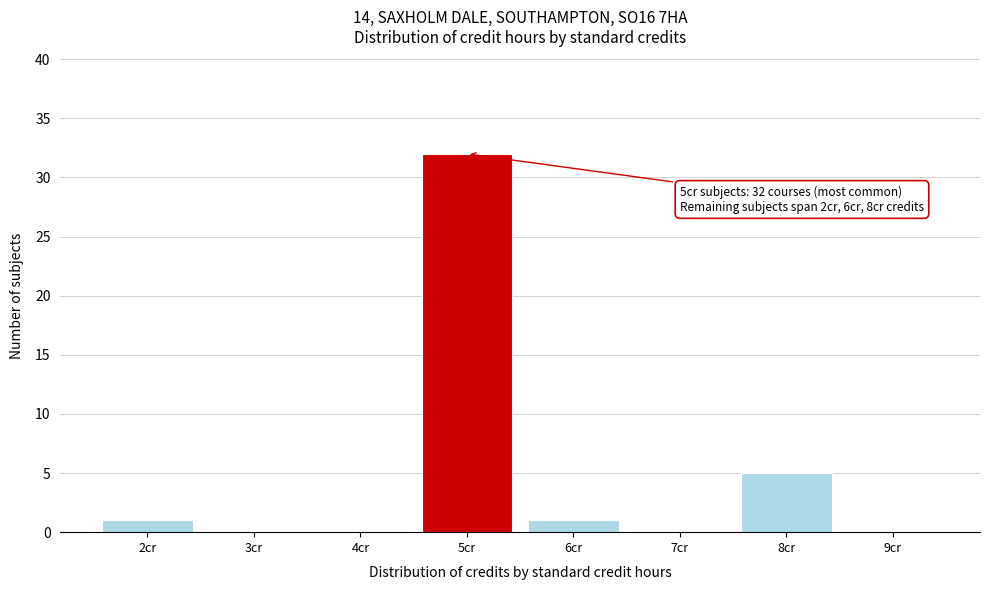

Which range on the x-axis has the tallest bar?

4.5 to 5.5